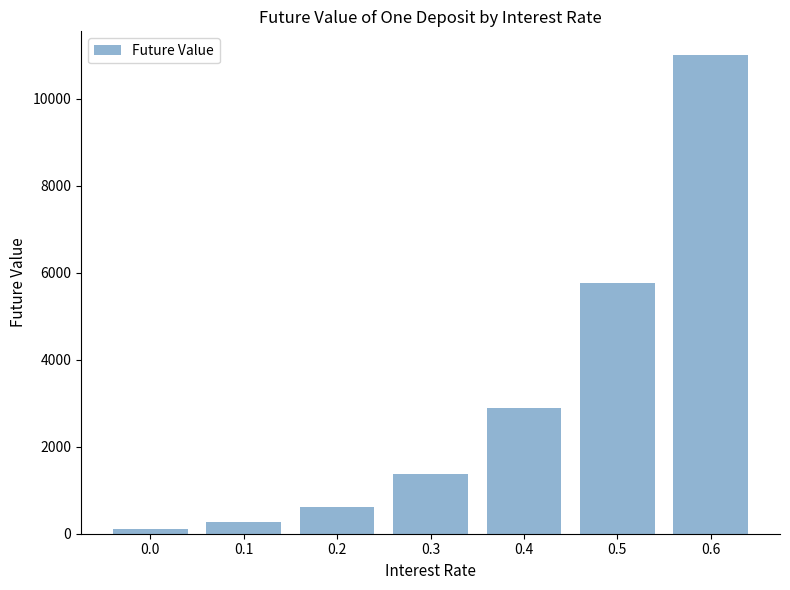

Rank the categories by value from lowest to highest.

0.0, 0.1, 0.2, 0.3, 0.4, 0.5, 0.6